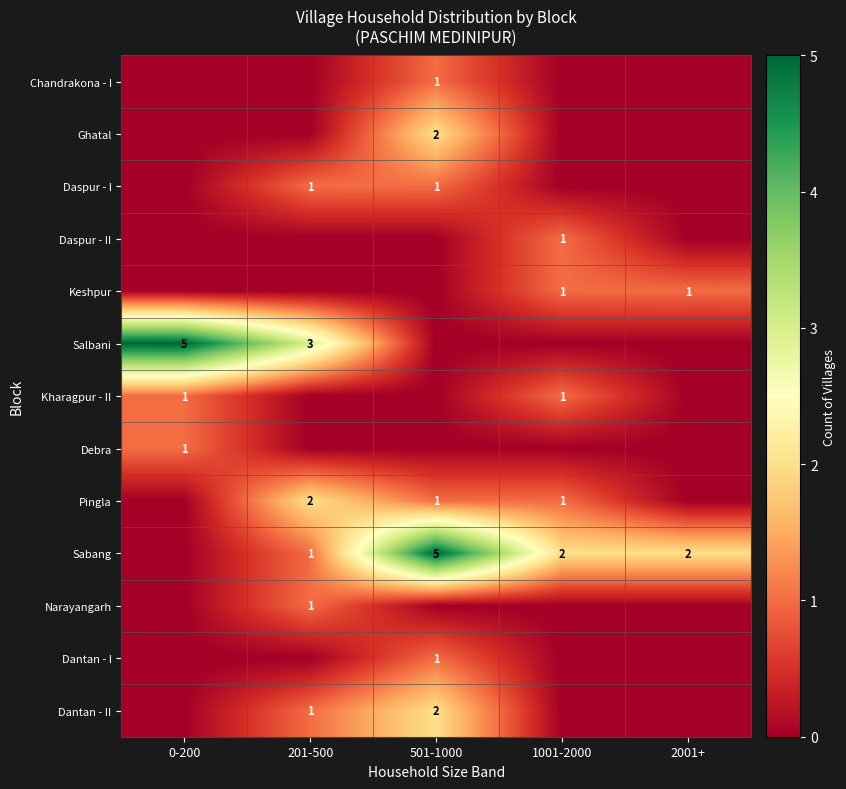

The Dantan - II series shows 3 at 501-1000. True or false?

False